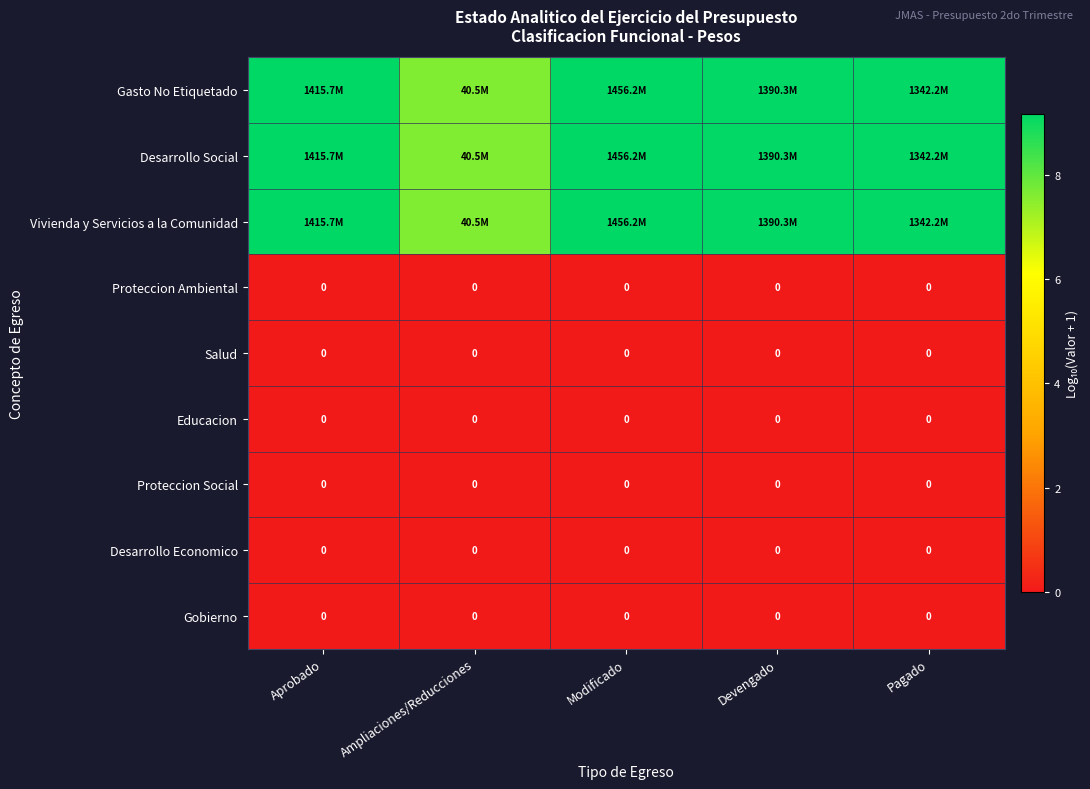

Is the value of Educacion at Pagado greater than the value of Proteccion Ambiental at Aprobado?

No